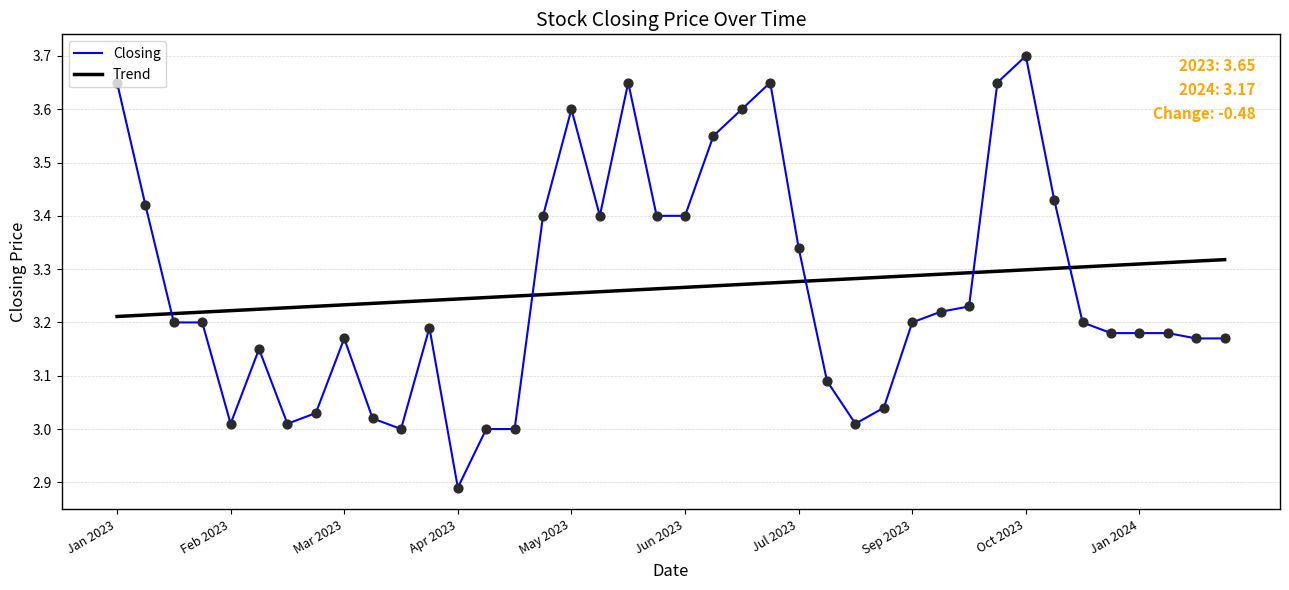

List the series in order of their peak value, highest first.

Closing, Trend